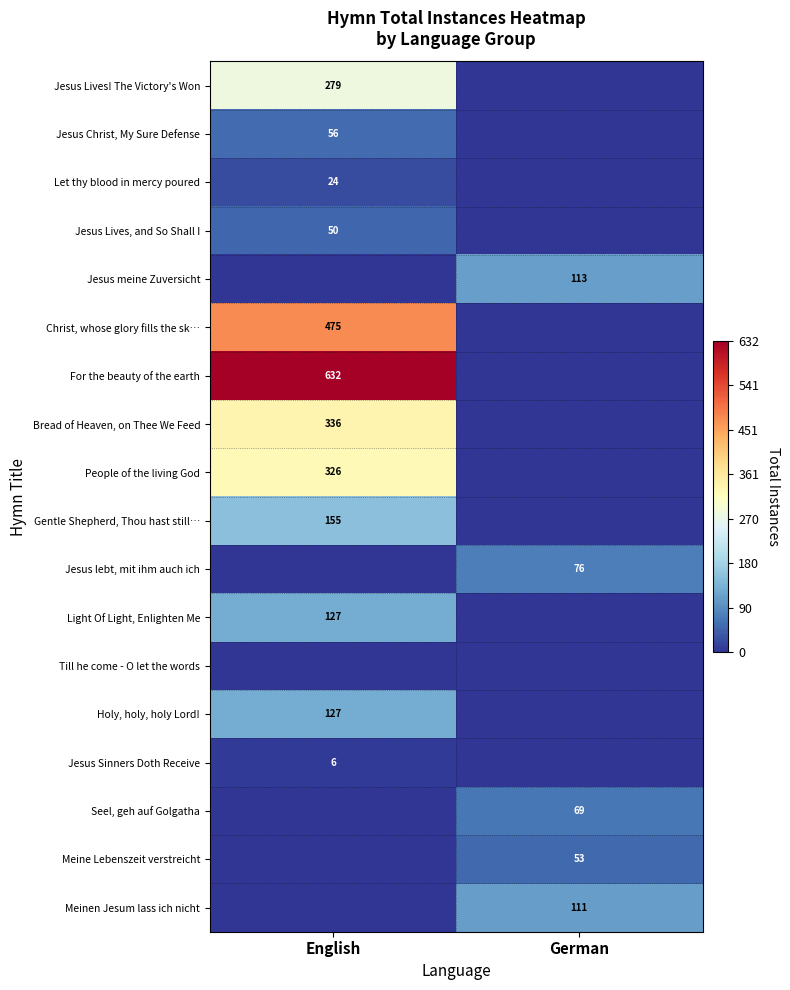

The value of Light Of Light, Enlighten Me at English is 127. True or false?

True